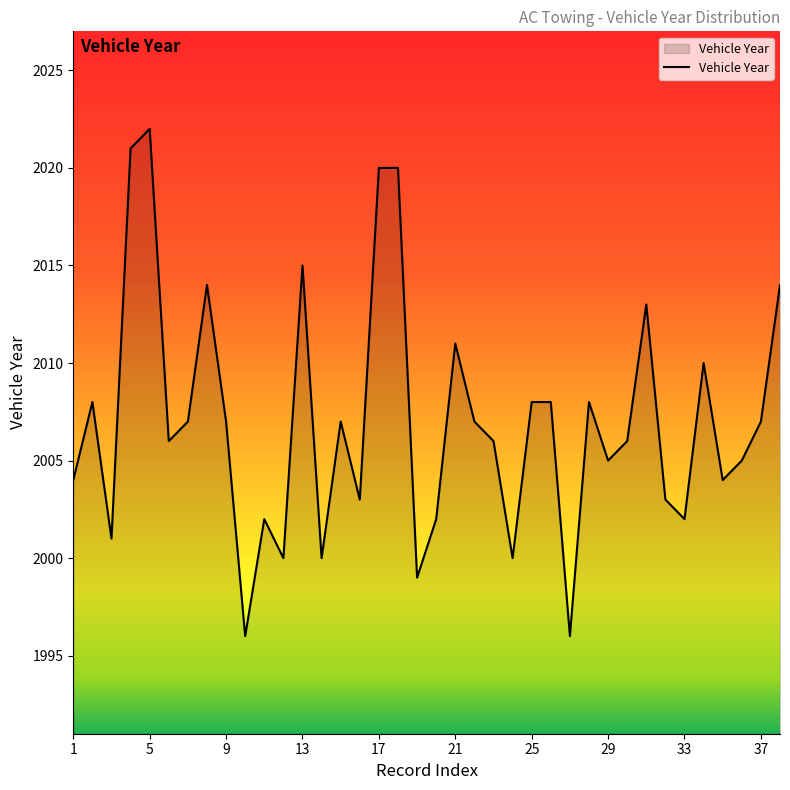

What is the greatest value displayed?

2022